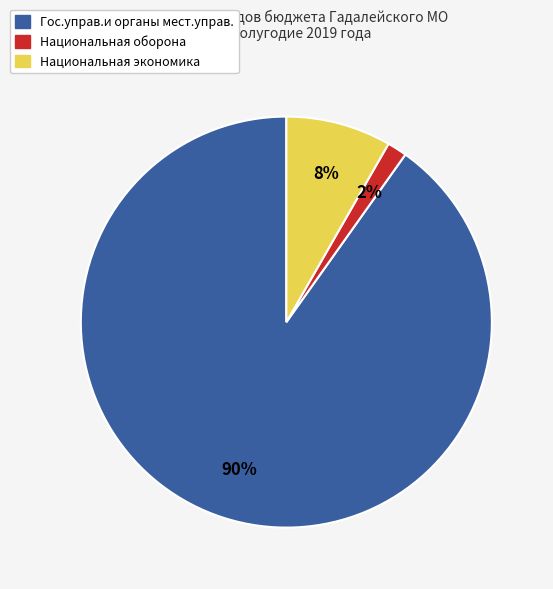

To the nearest percent, what is the average slice percentage?

33%